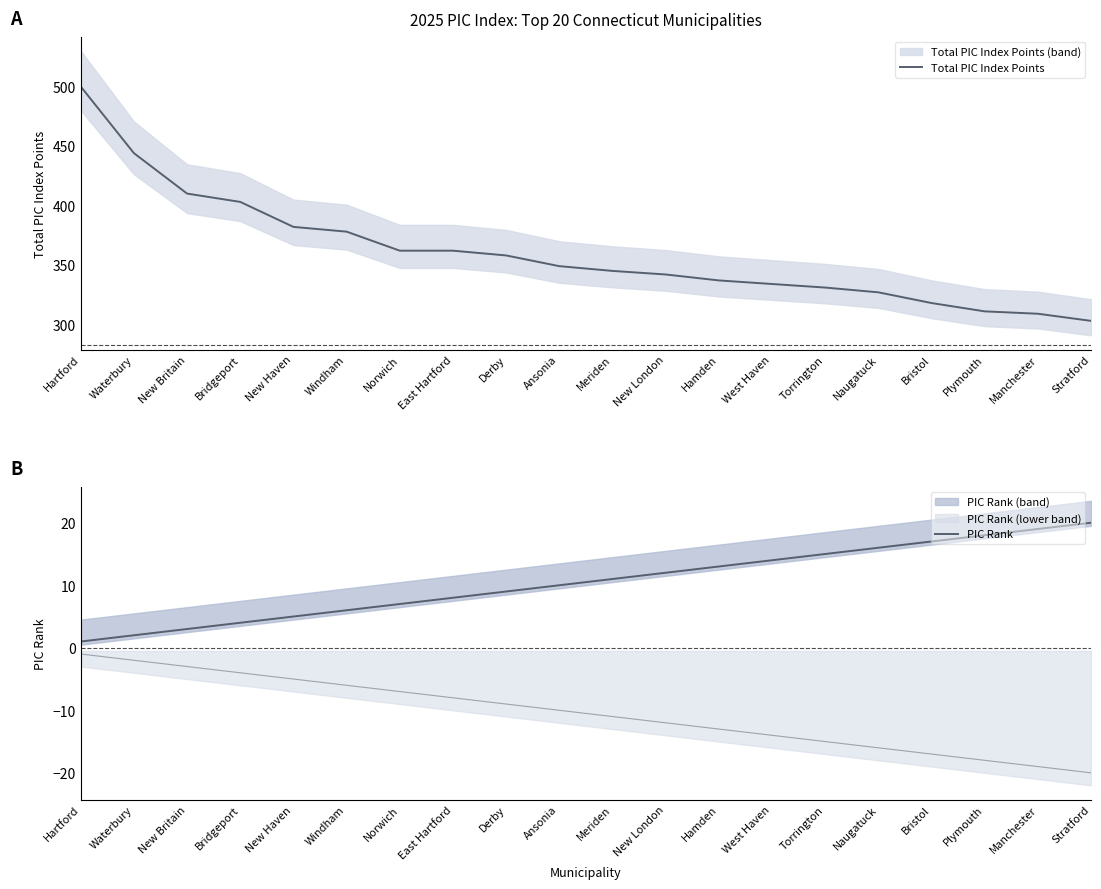

Rank the series at Derby from highest to lowest value.

Total PIC Index Points, PIC Rank